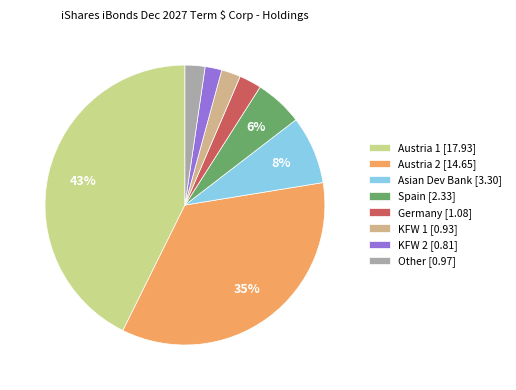

How many segments does this pie chart have?

8